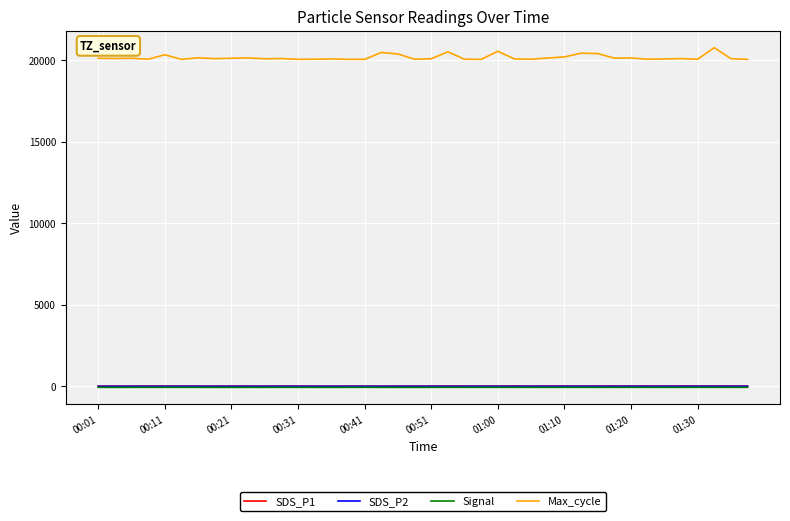

Which series has the widest spread of values?

Max_cycle